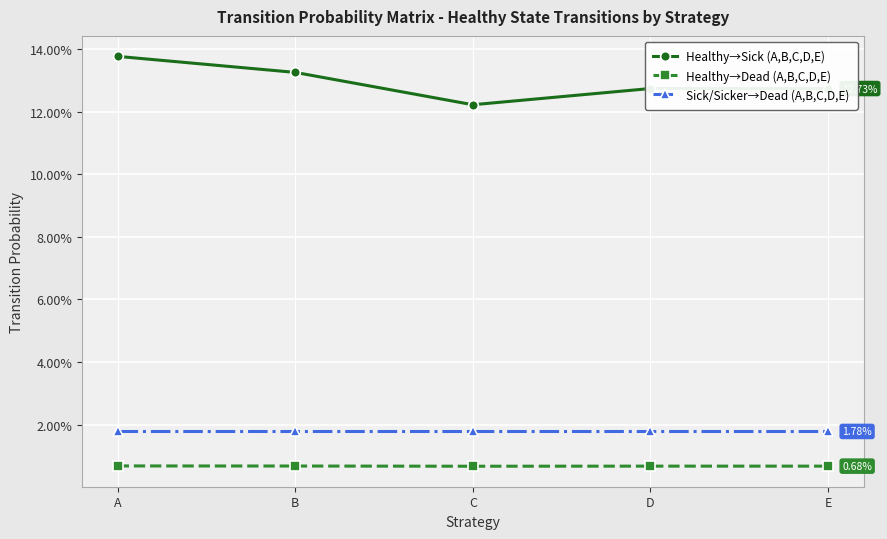

The Healthy→Sick (A,B,C,D,E) series shows 0.1 at A. True or false?

True